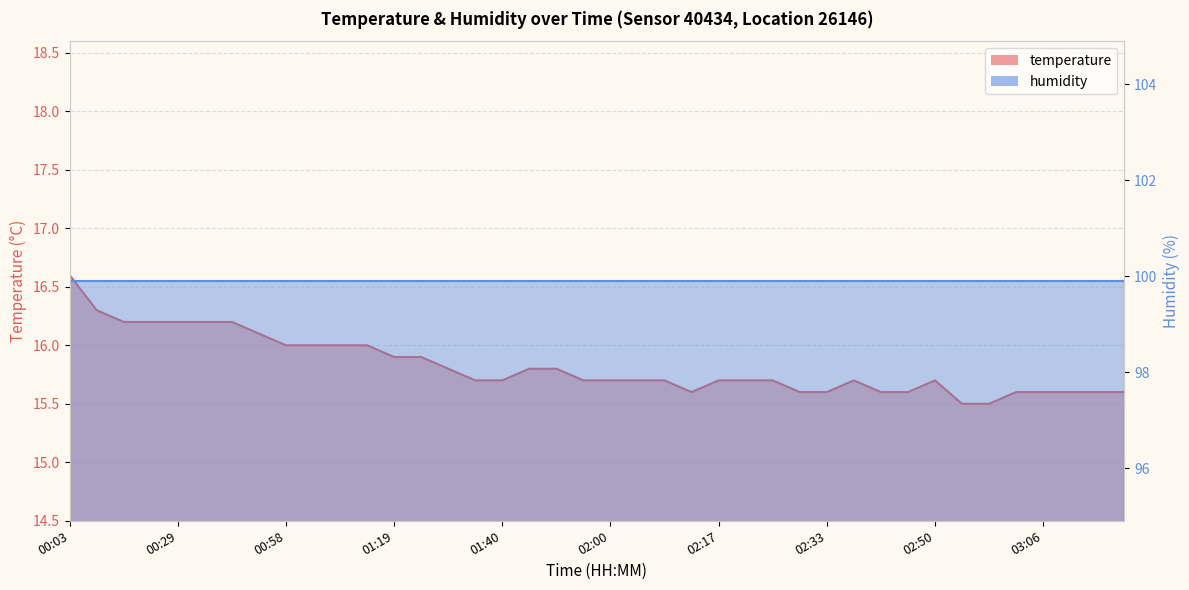

Is it true that the value at 02:00 is 15.7?

True